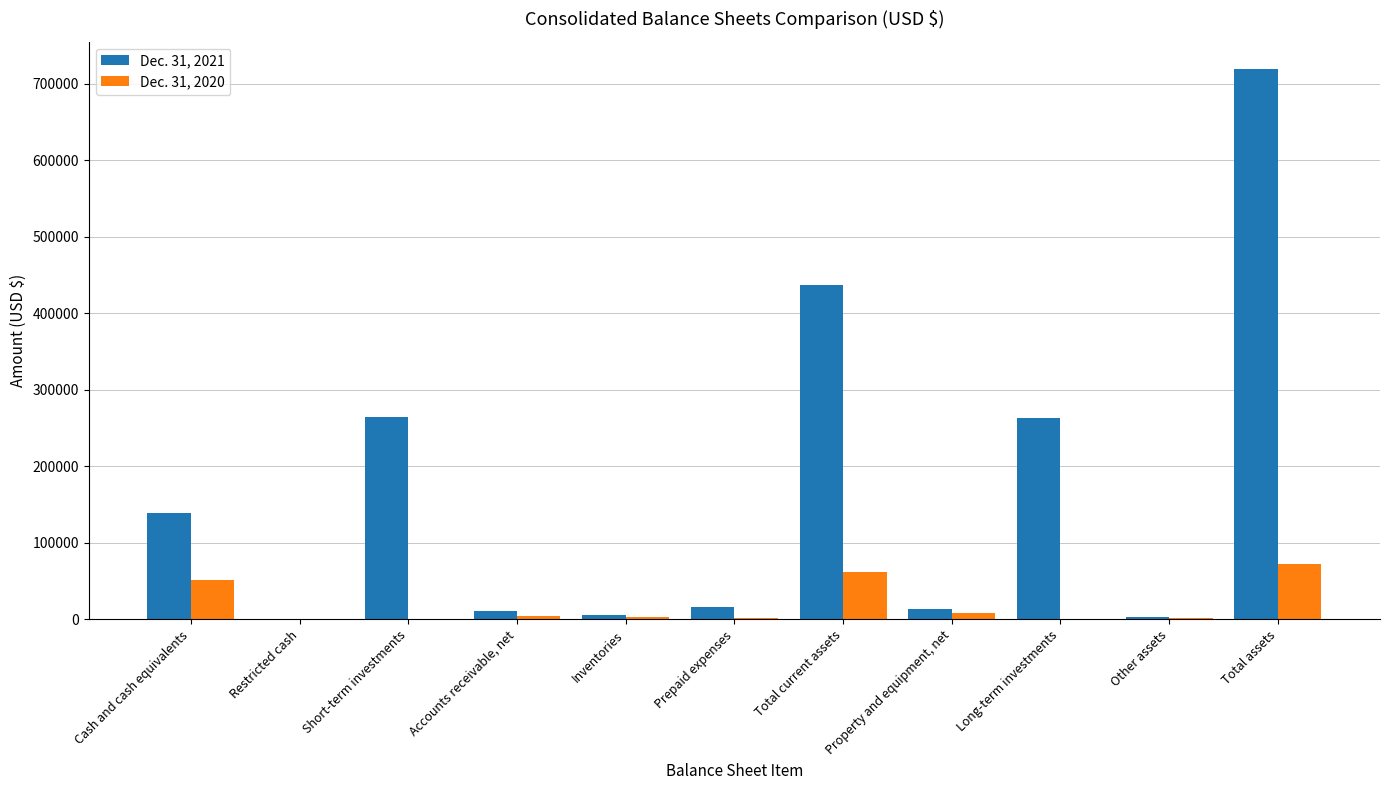

At which category does the chart reach its peak across all series?

Total assets